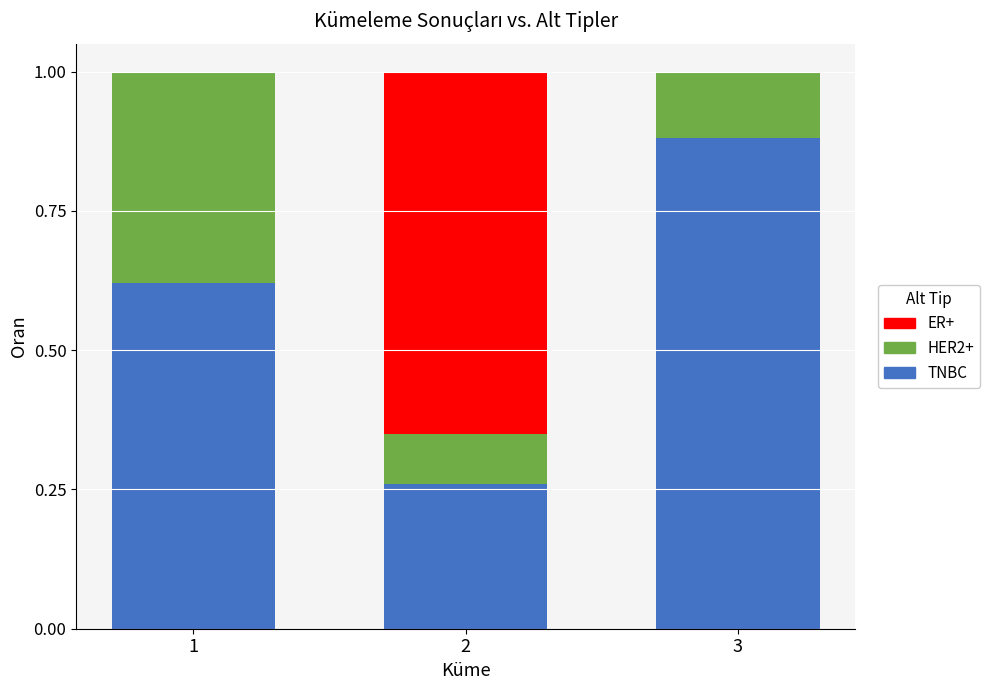

What is the sum of all TNBC values?

1.8